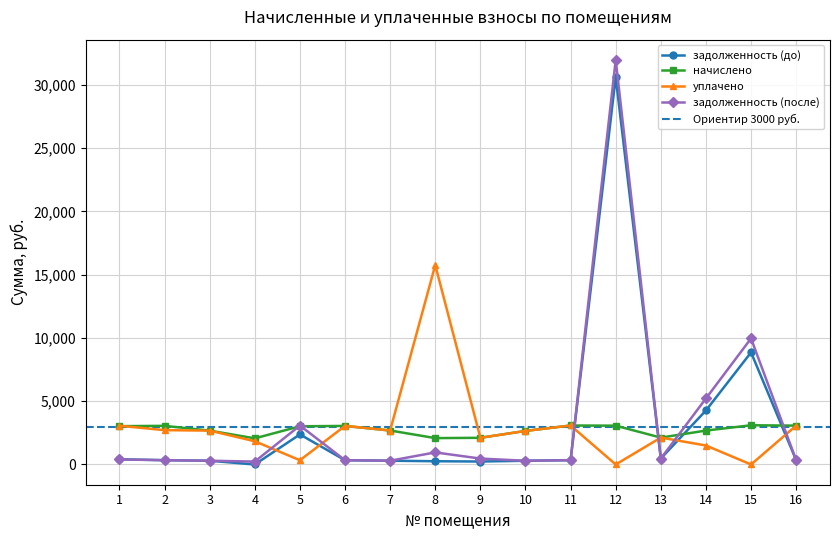

Where is начислено nearest to the value 2582?

10